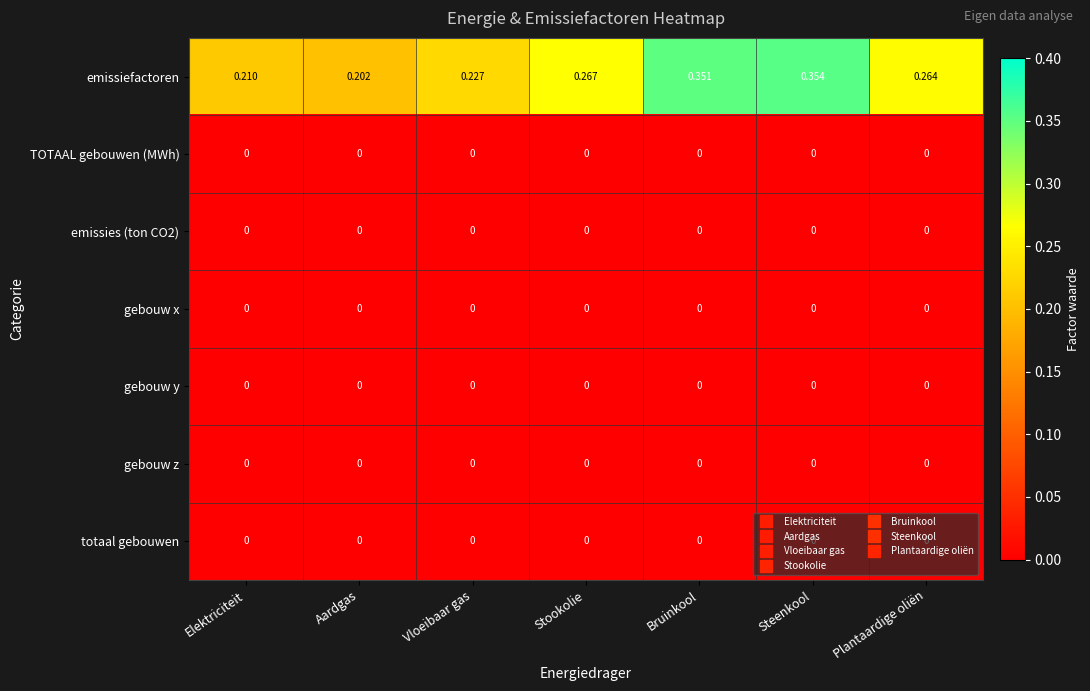

Which category has the highest value across all series?

Steenkool